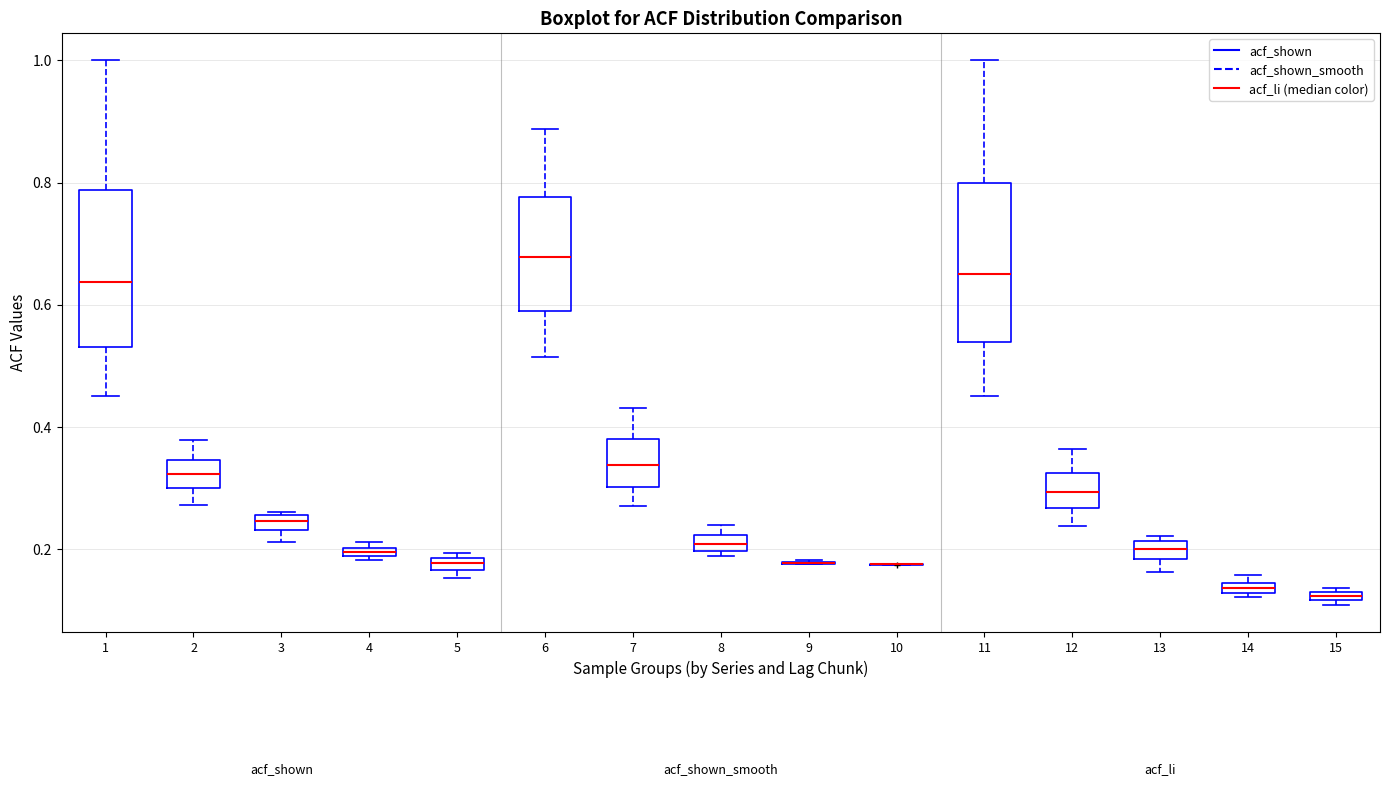

Where does the lower whisker of the box at x = 6 end on the y-axis? The values are not printed on the chart, so give them approximately, as read against the axis.

0.52